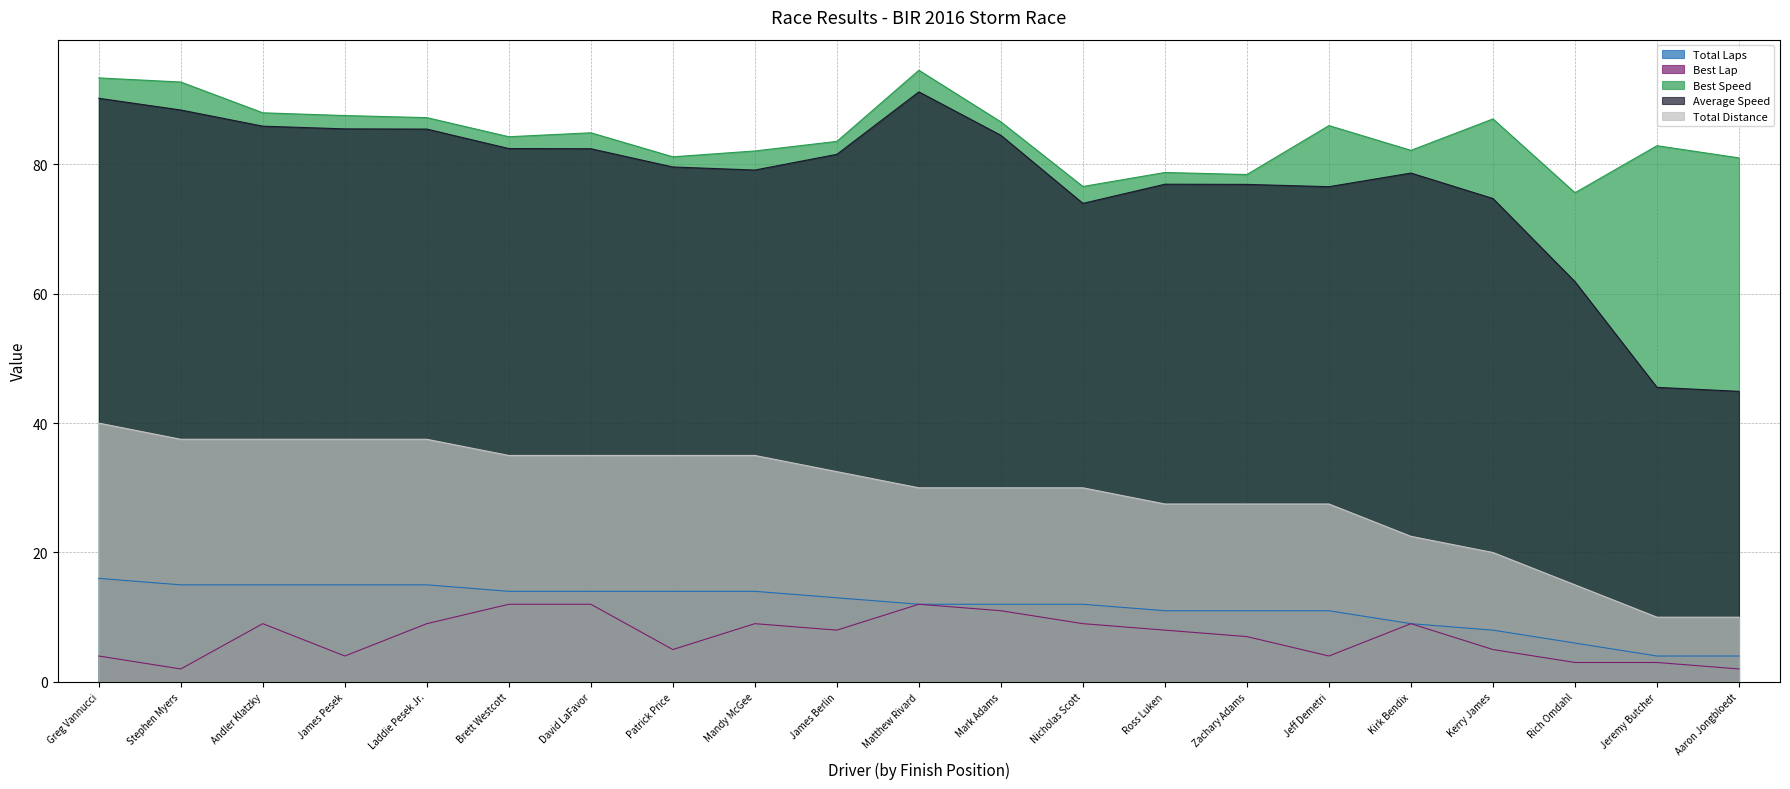

Which series has the largest range (max minus min)?

Average Speed